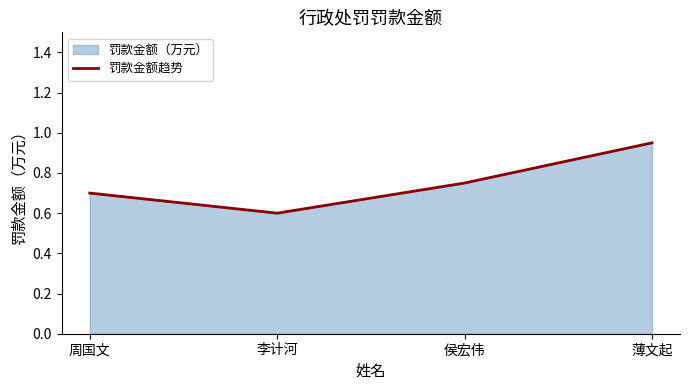

At which category does the chart reach its minimum across all series?

李计河